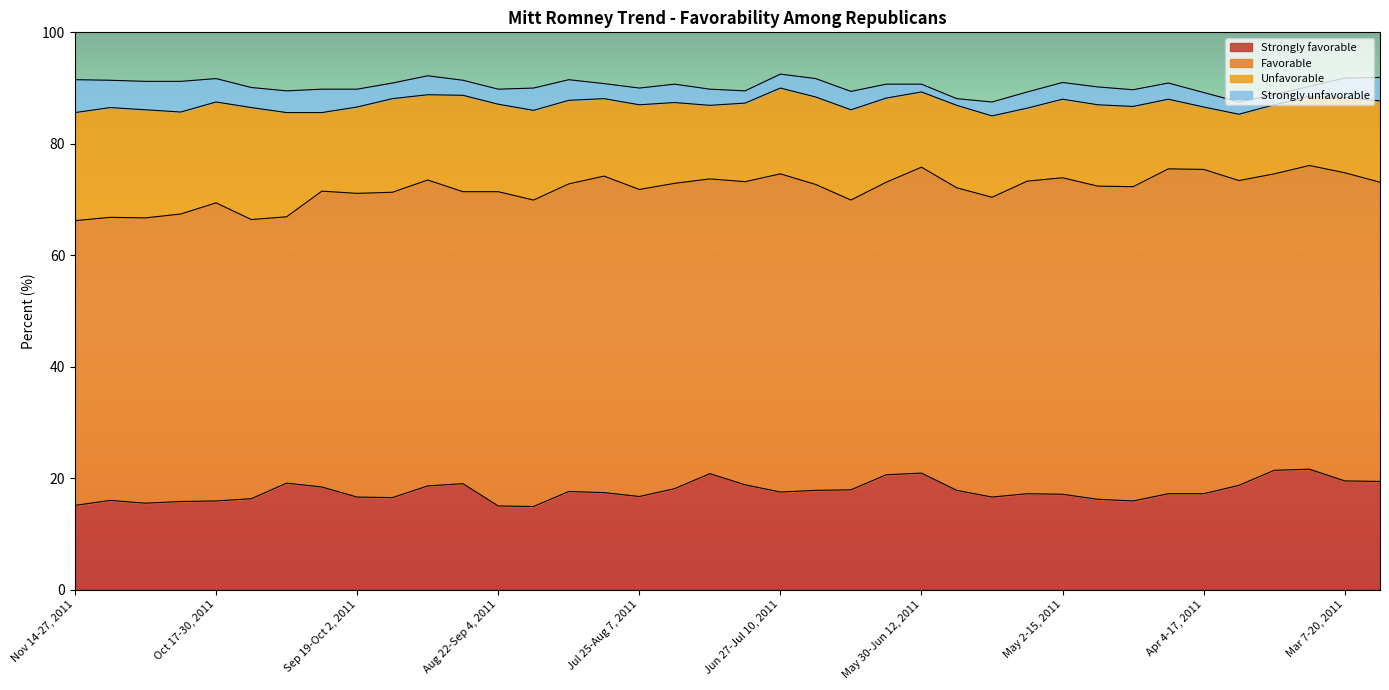

What is the maximum value for Strongly unfavorable?

5.9